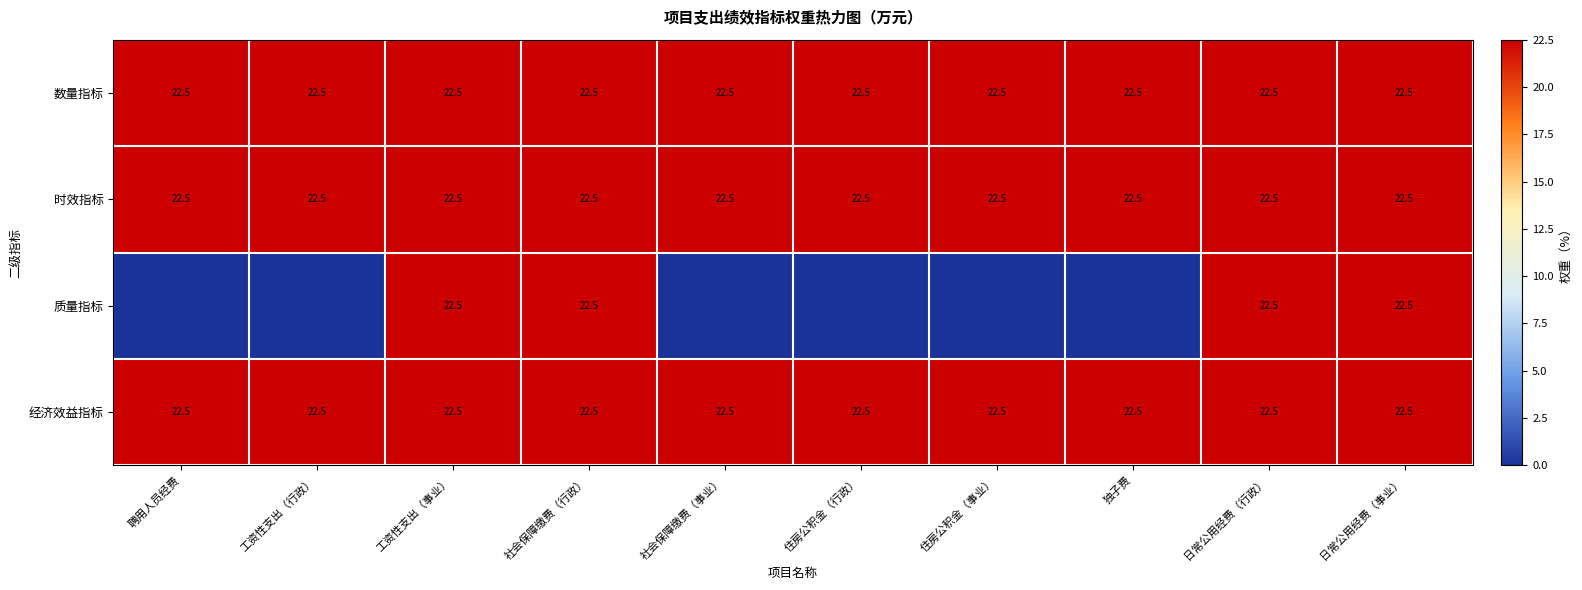

Which has a higher value, 聘用人员经费 or 住房公积金（事业）?

聘用人员经费